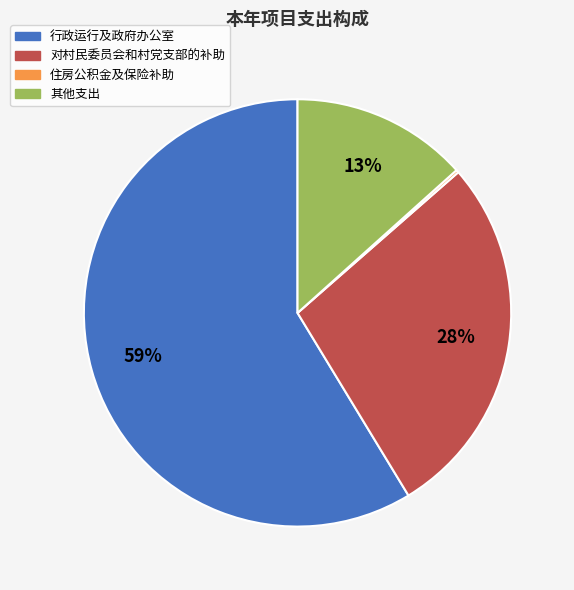

Between 对村民委员会和村党支部的补助 and 行政运行及政府办公室, which is larger?

行政运行及政府办公室